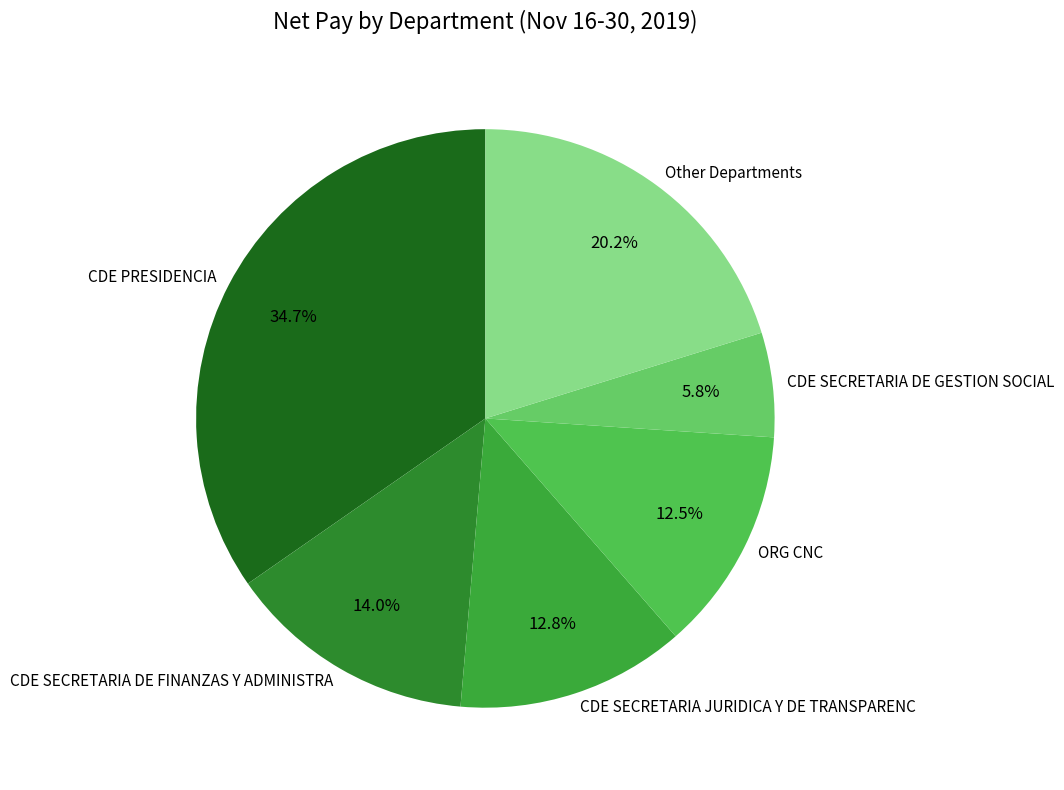

Does any single category account for the majority?

No